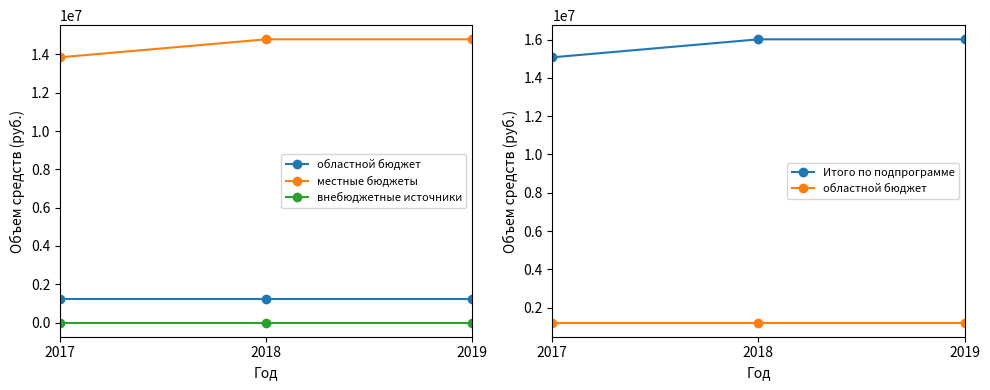

Which series changed the most between 2017 and 2019?

местные бюджеты